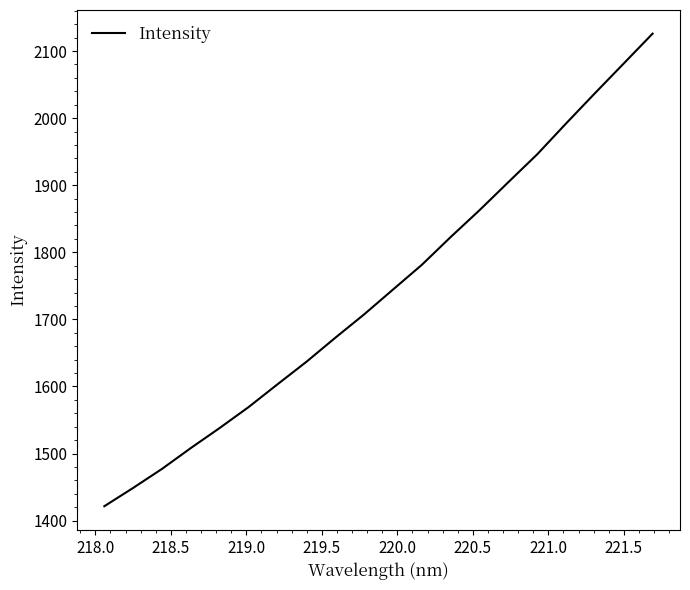

What is the minimum value shown in the chart?

1421.4